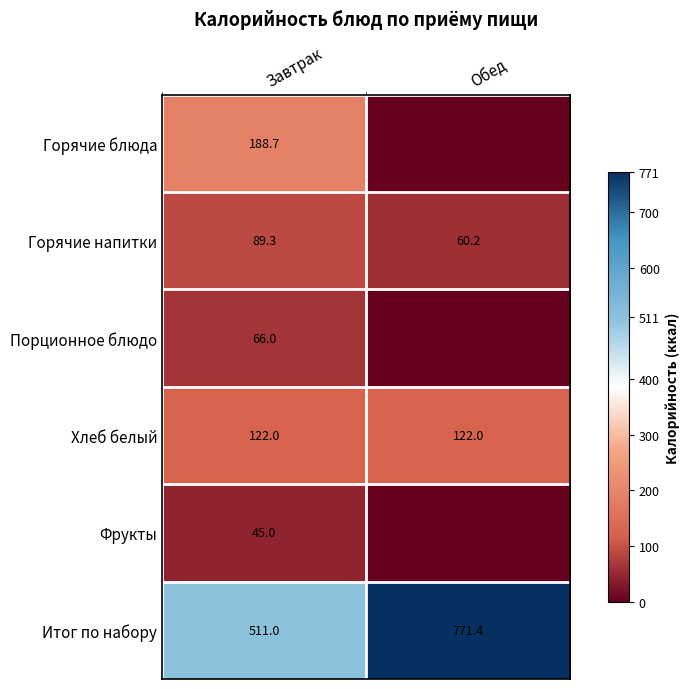

Count the number of data series in this chart.

6